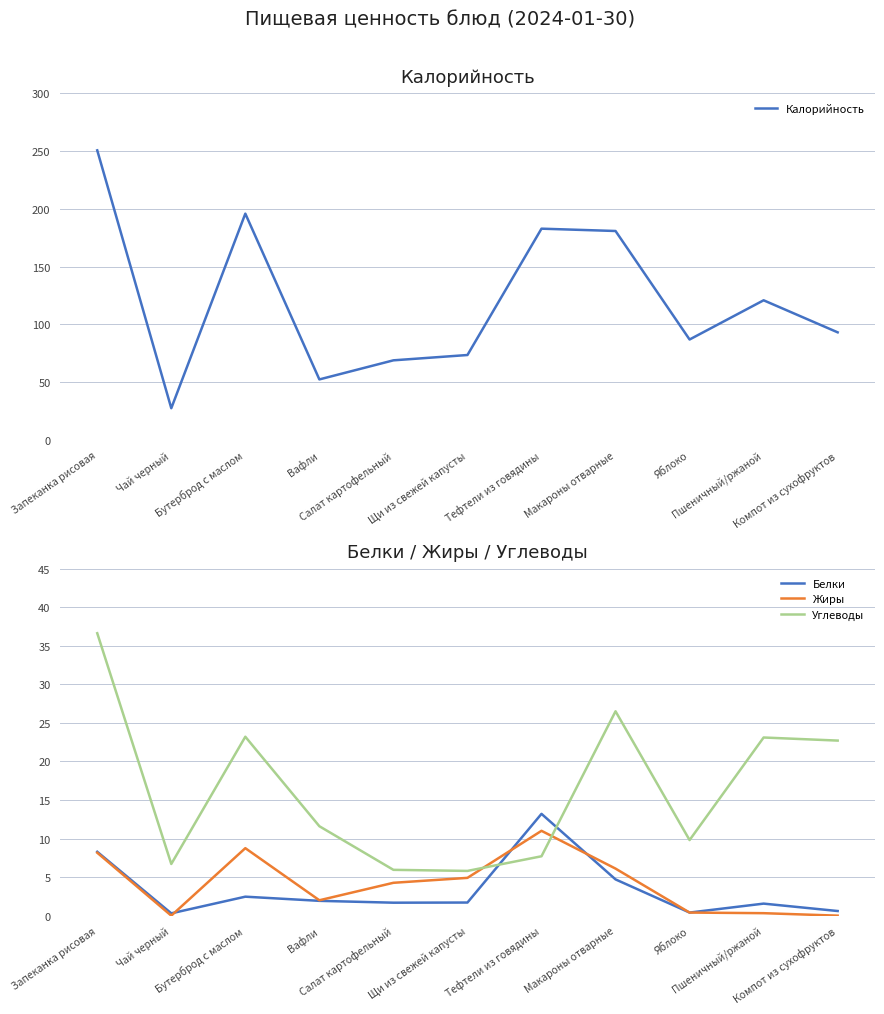

The value of Жиры at Макароны отварные is 6.1. True or false?

True